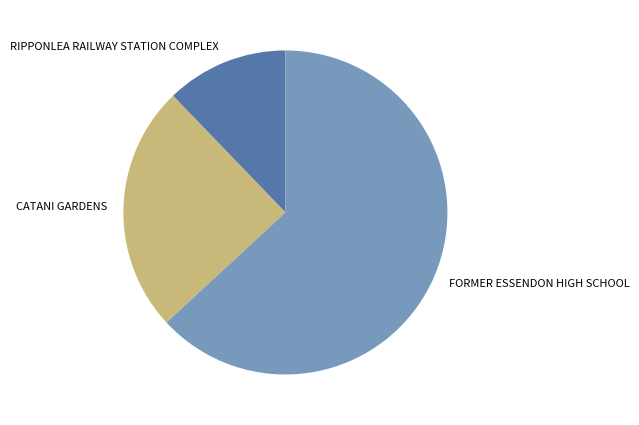

What is the largest slice in the pie chart?

FORMER ESSENDON HIGH SCHOOL